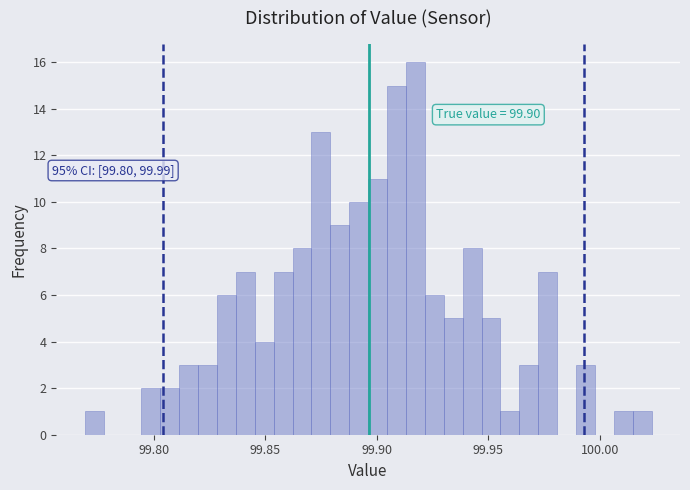

Around what value on the x-axis is the tallest bar? Give the approximate position of its centre, as read against the axis.

99.915